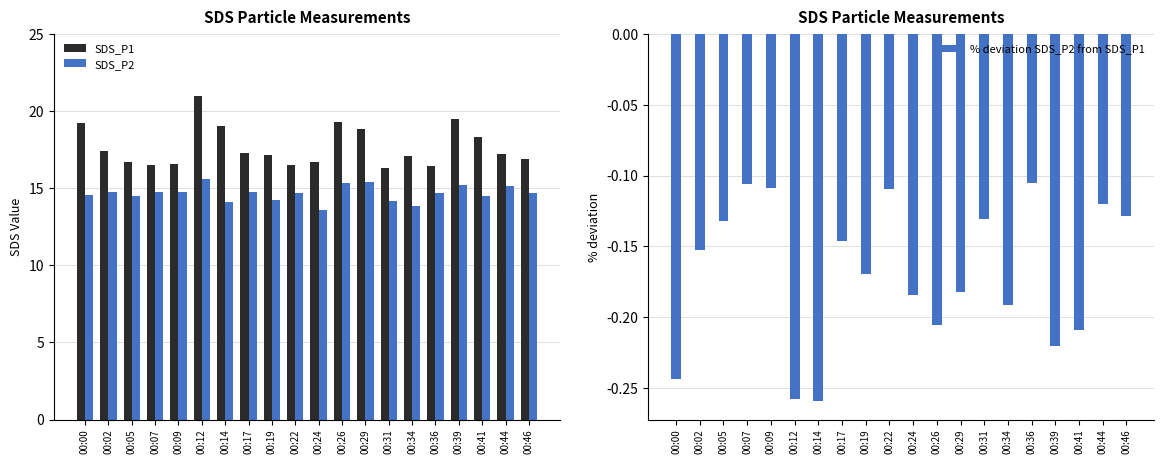

What are all the series names shown in the legend?

SDS_P1, SDS_P2, % deviation SDS_P2 from SDS_P1